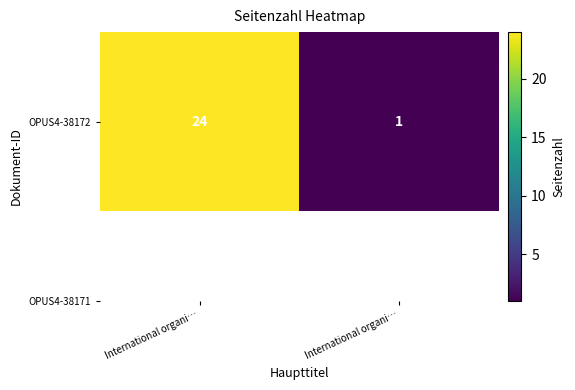

What is the average value?

12